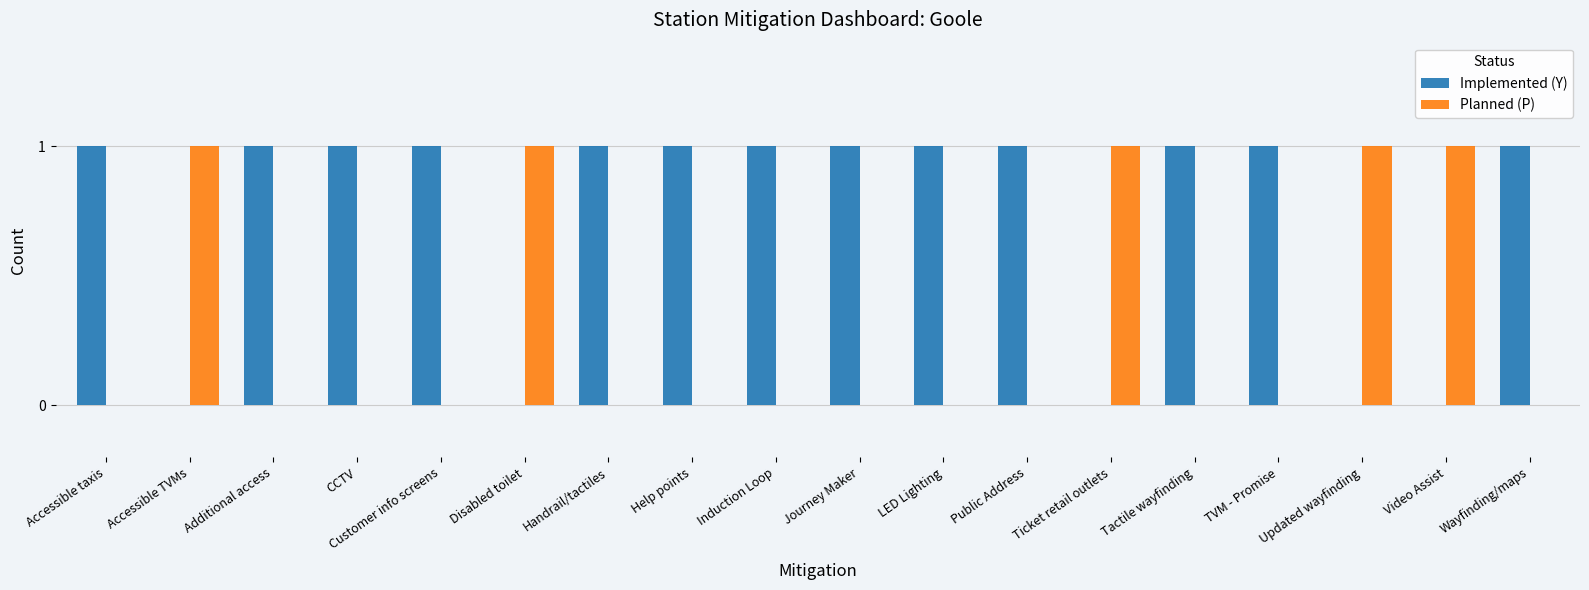

What is the sum of all Implemented (Y) values?

13